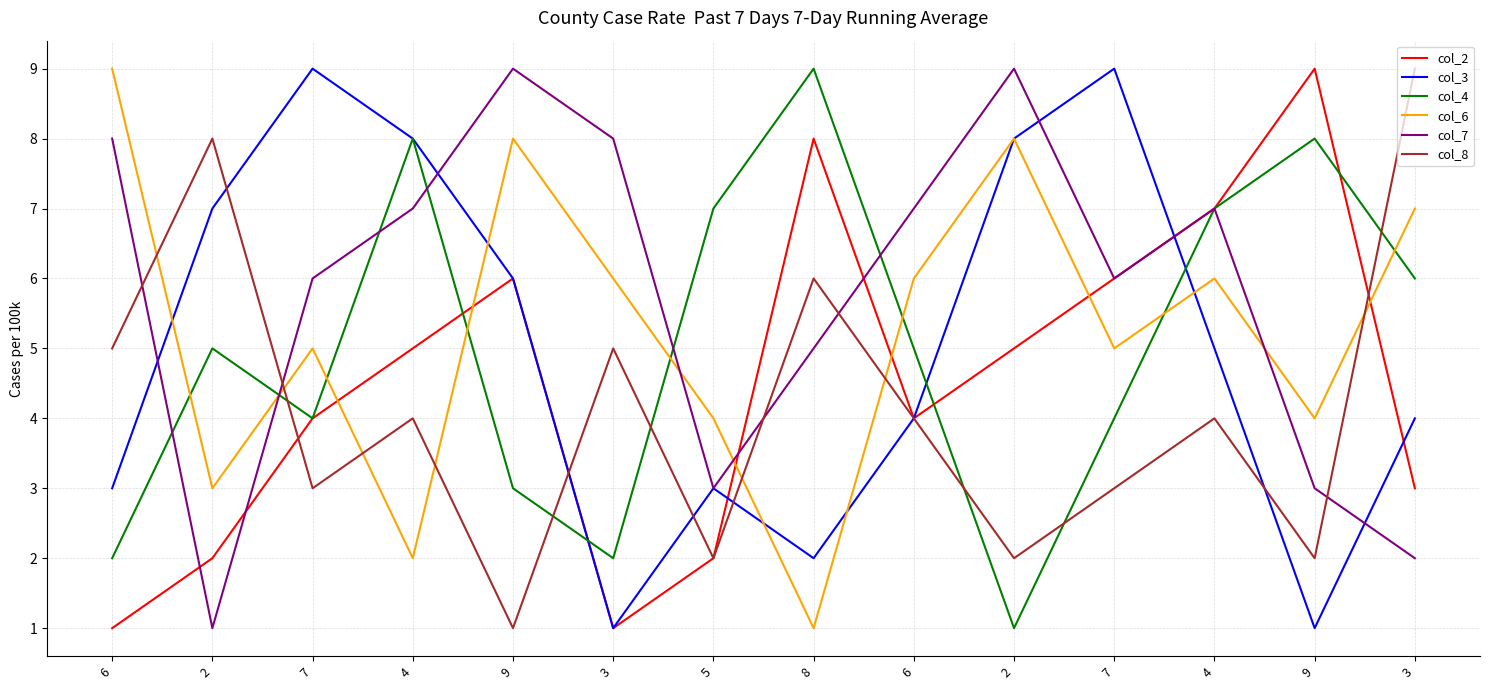

How many lines are shown in the chart?

6